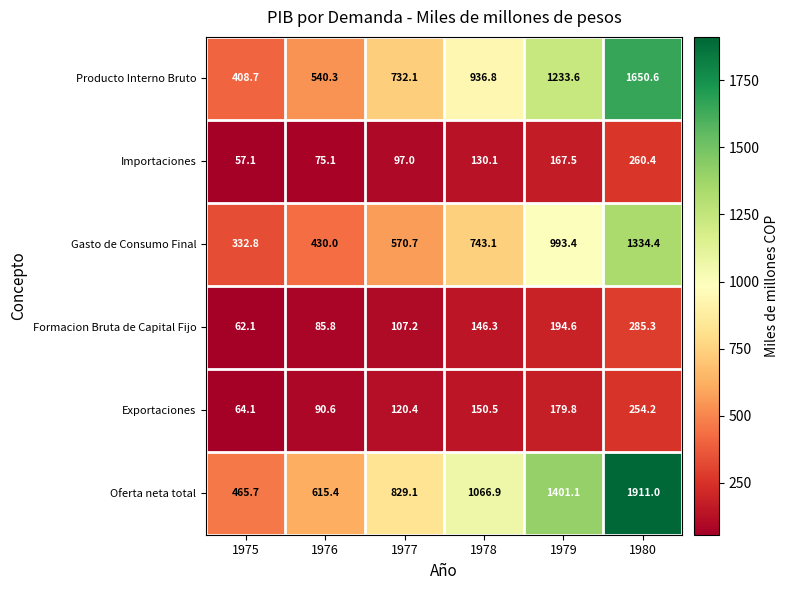

What is the spread (max minus min) of values at 1978?

936.8